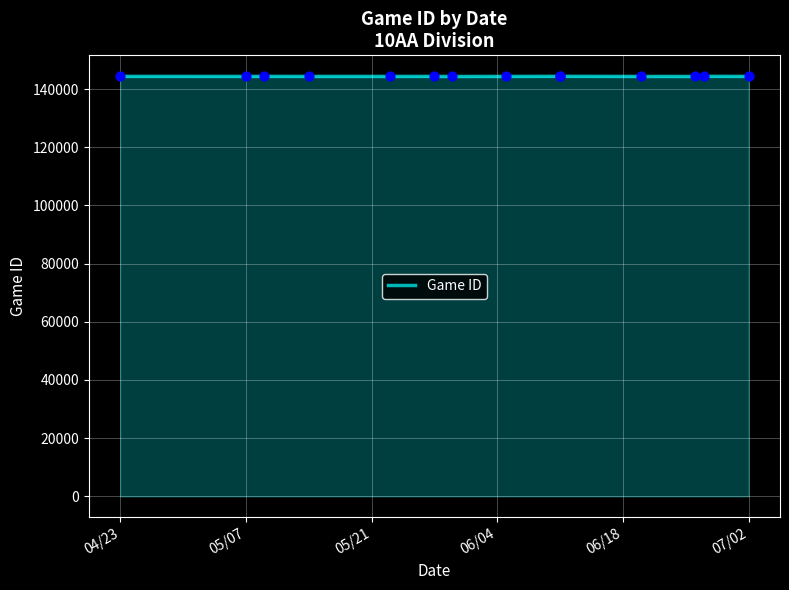

Between 06/04 and 06/18, which is larger?

06/04